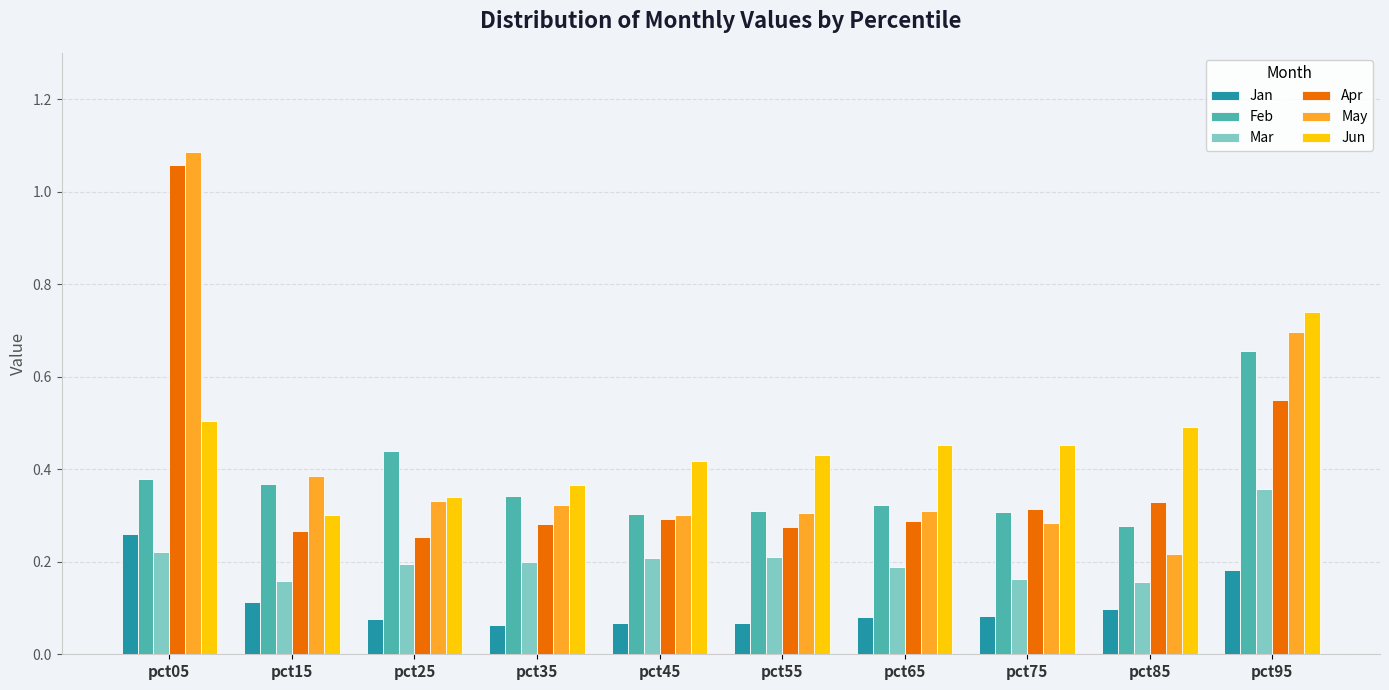

Is the value of Jun at pct75 greater than the value of Mar at pct65?

Yes